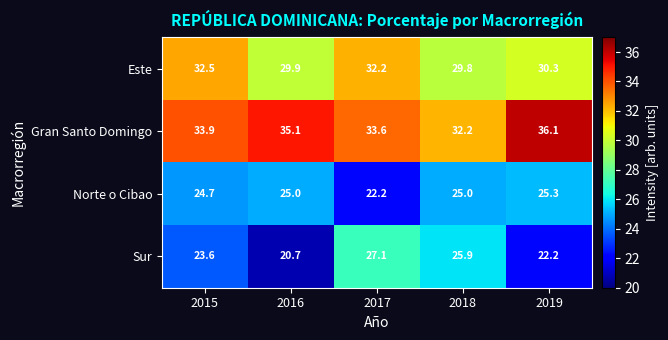

Between 2017 and 2018, which series saw the biggest shift?

Norte o Cibao